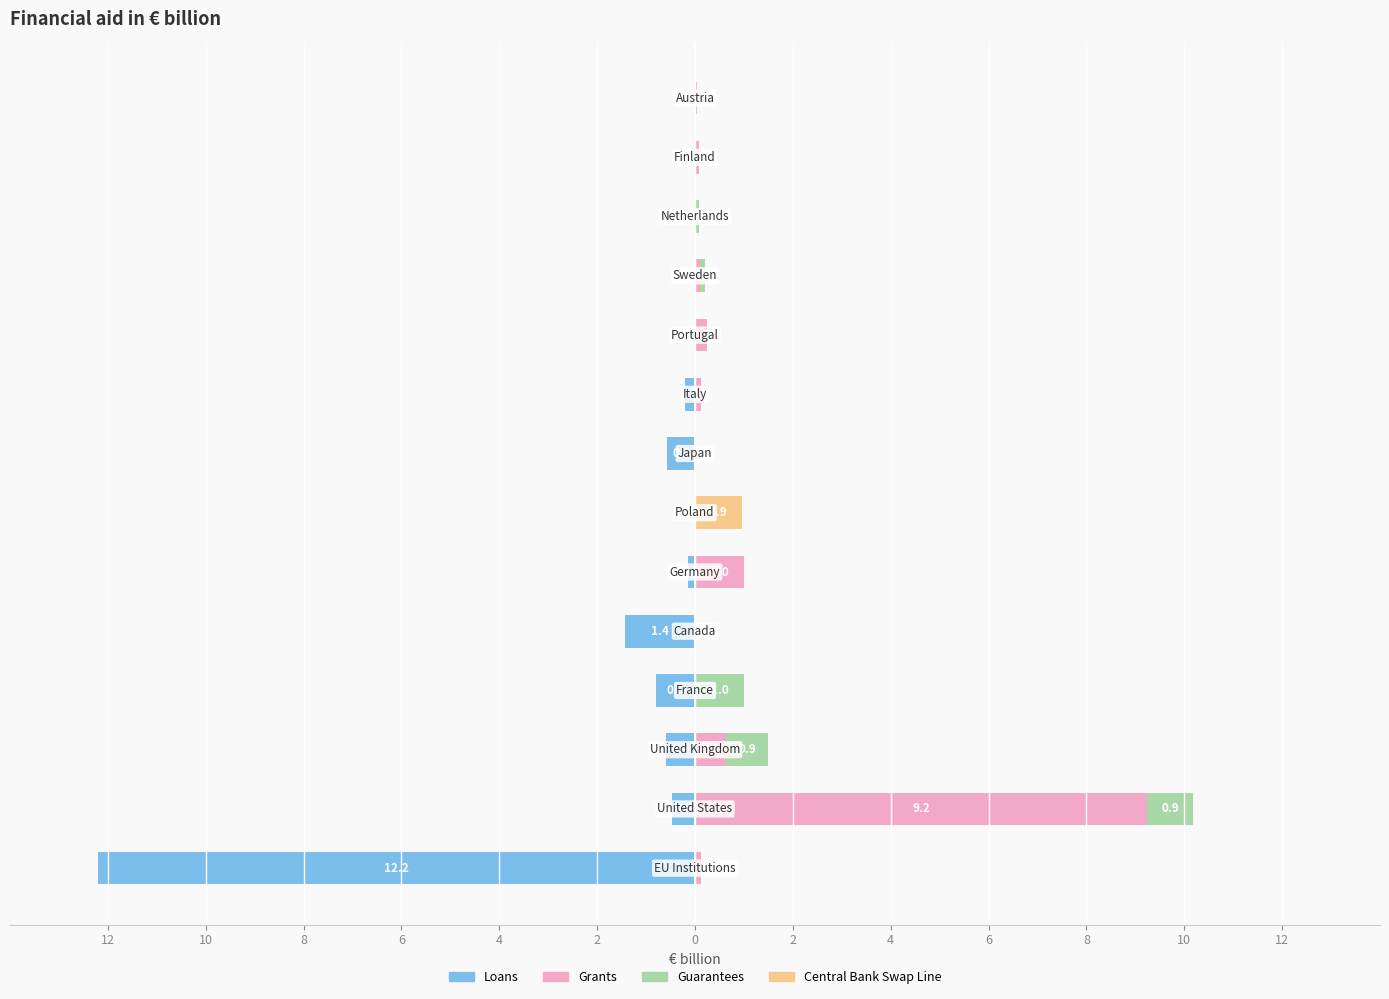

Is it true that Loans equals -1.0 at 2?

False